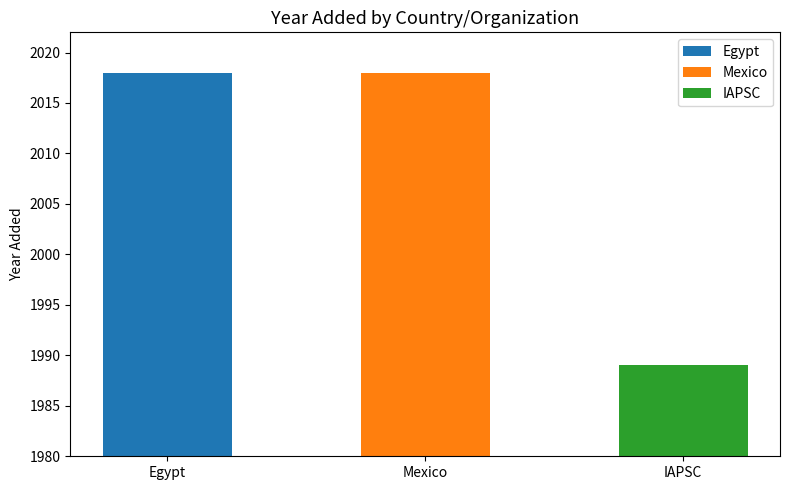

List the labels in order of value, smallest first.

IAPSC, Egypt, Mexico